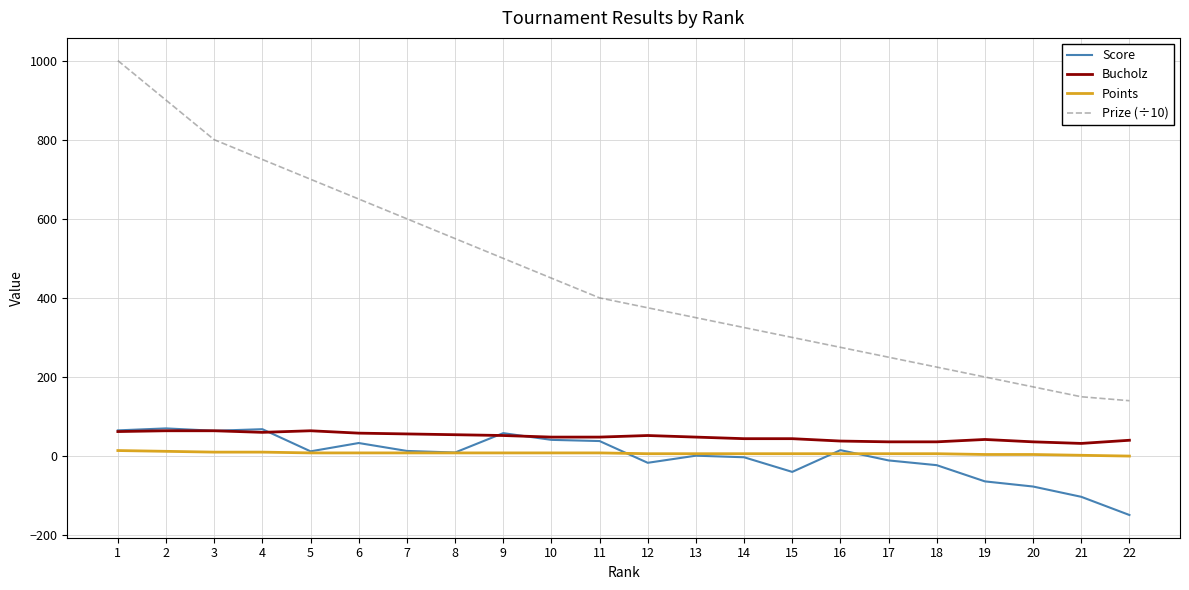

Rank the series at 6 from highest to lowest value.

Prize (÷10), Bucholz, Score, Points